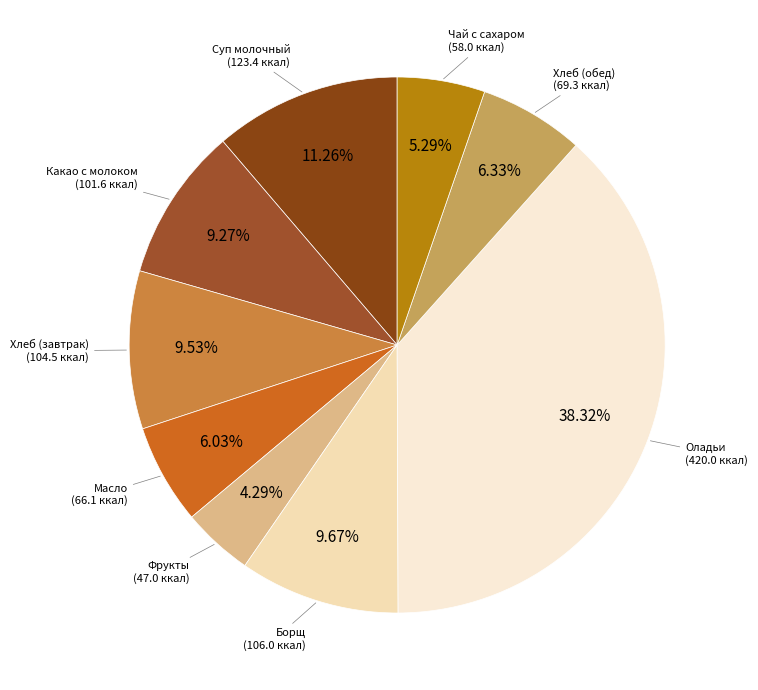

Which slice is the largest?

Оладьи (с повидлом)